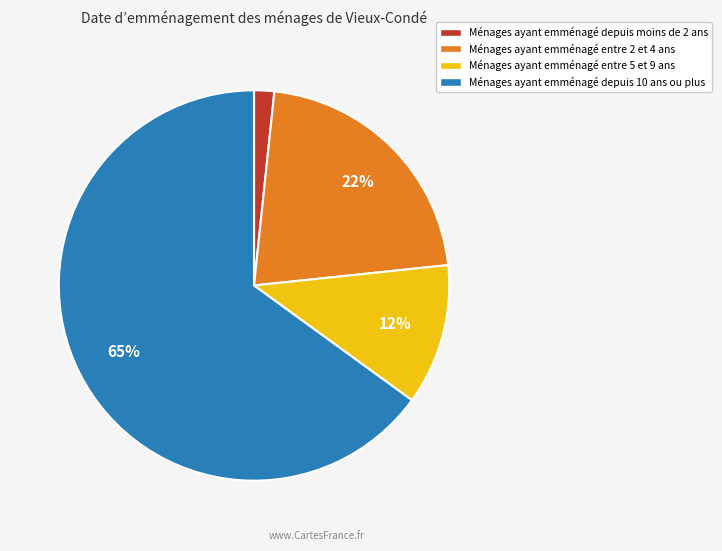

To the nearest percent, what percentage of the pie is Ménages ayant emménagé depuis moins de 2 ans?

2%